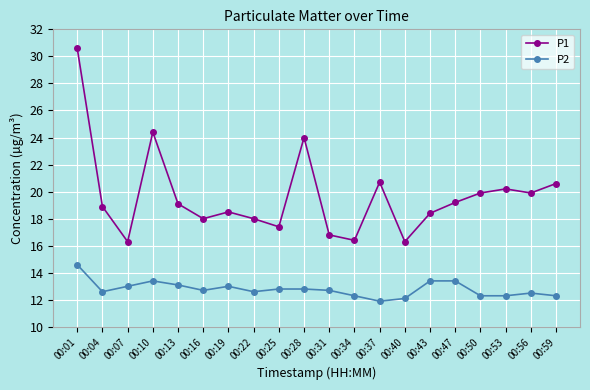

True or false: P1 and P2 cross at least once.

False